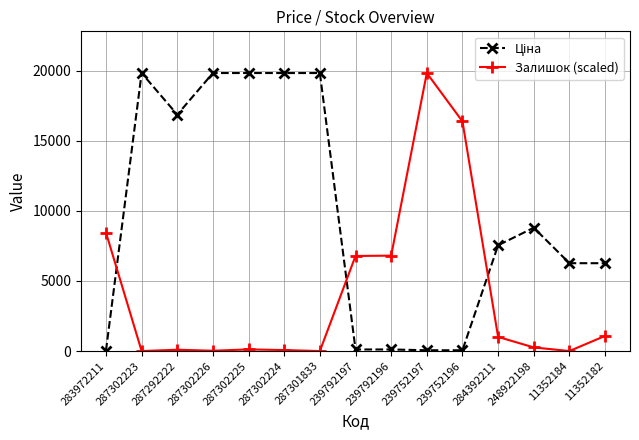

Which series changed the most between 239792196 and 239752196?

Залишок (scaled)